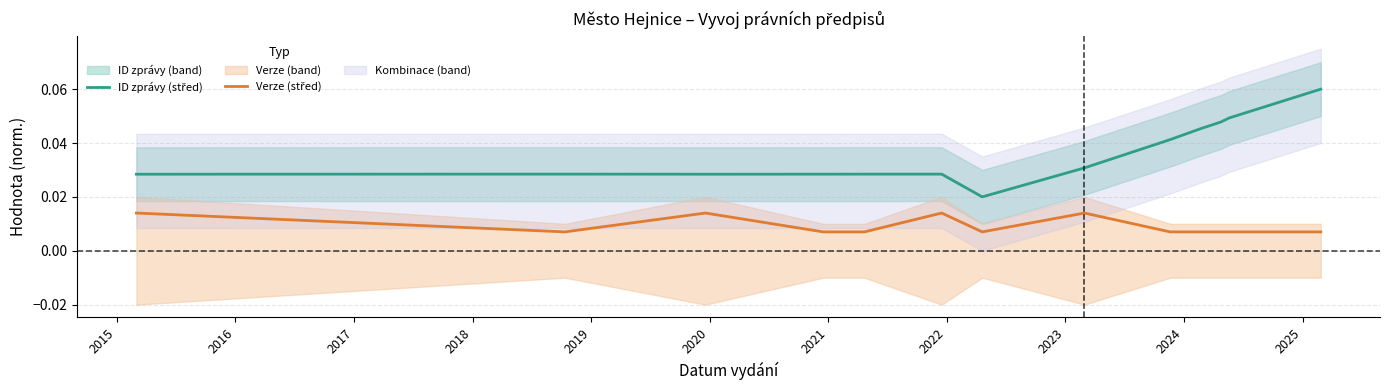

At 2022, list the series in order from largest to smallest.

ID zprávy (střed), Verze (střed)